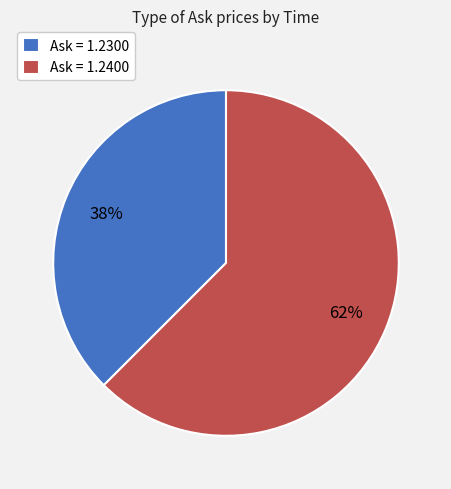

Does Ask = 1.2400 represent more than half of the total?

Yes